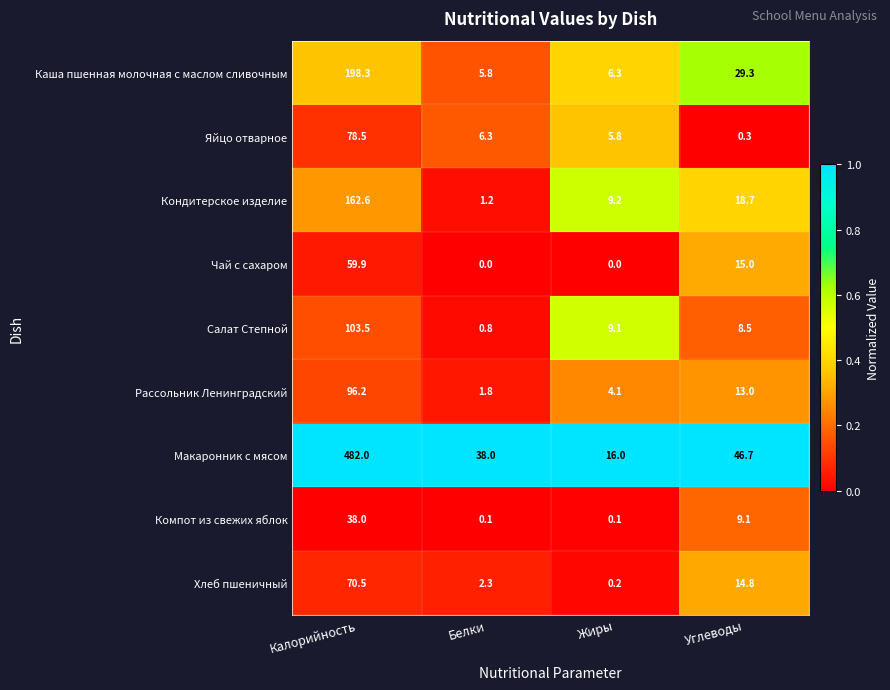

What is the difference between the maximum and minimum values in the Рассольник Ленинградский series?

94.4